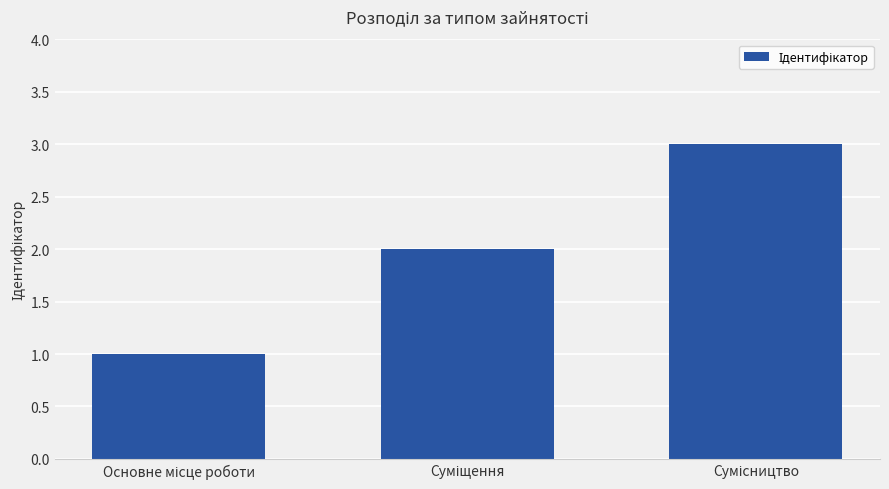

Reading right to left, what are all the values shown in this chart?

3	2	1